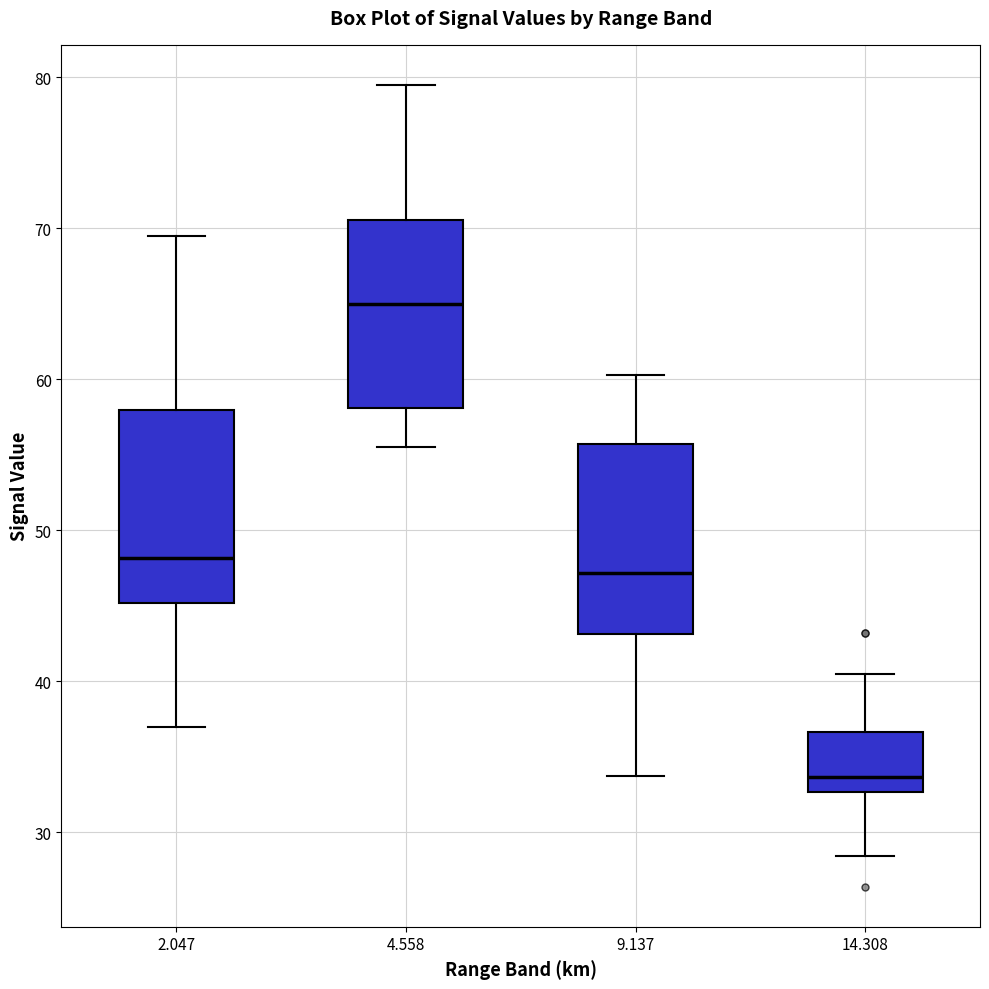

Reading left to right, read every box against the y-axis: the position of its median line, the range the box covers, and the ends of its whiskers. The values are not printed on the chart, so give them approximately, as read against the axis.

2.047: median 48, box 45 to 58, whiskers 37 to 70
4.558: median 65, box 58 to 71, whiskers 56 to 80
9.137: median 47, box 43 to 56, whiskers 34 to 60
14.308: median 34, box 33 to 37, whiskers 28 to 41